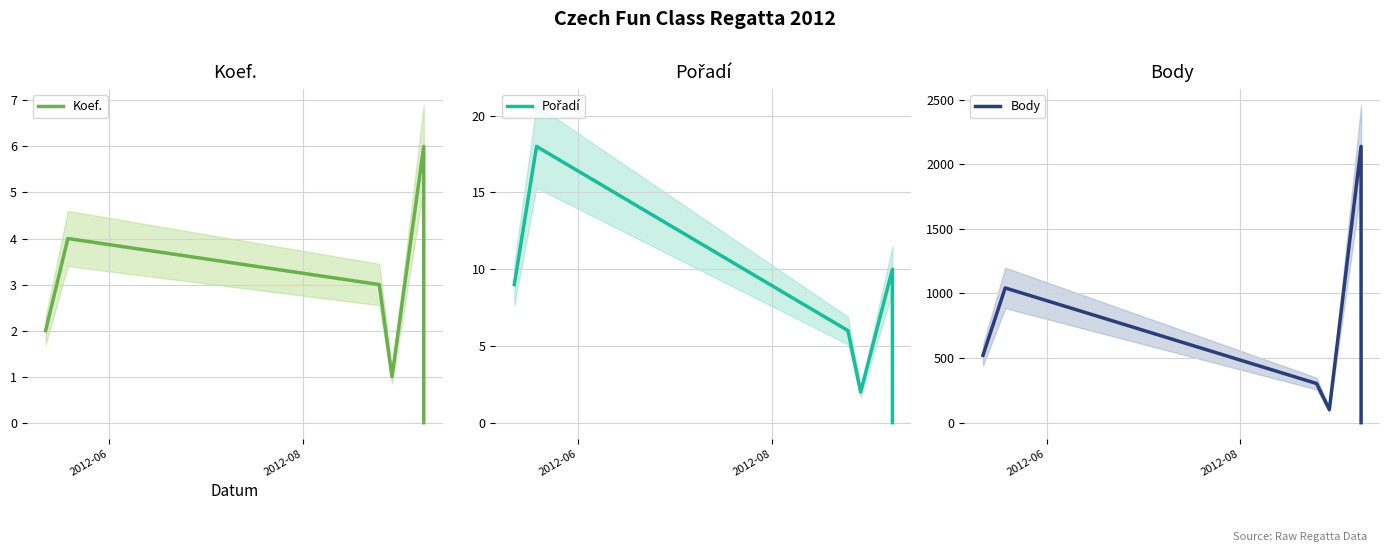

What is the maximum value shown in the chart?

2138